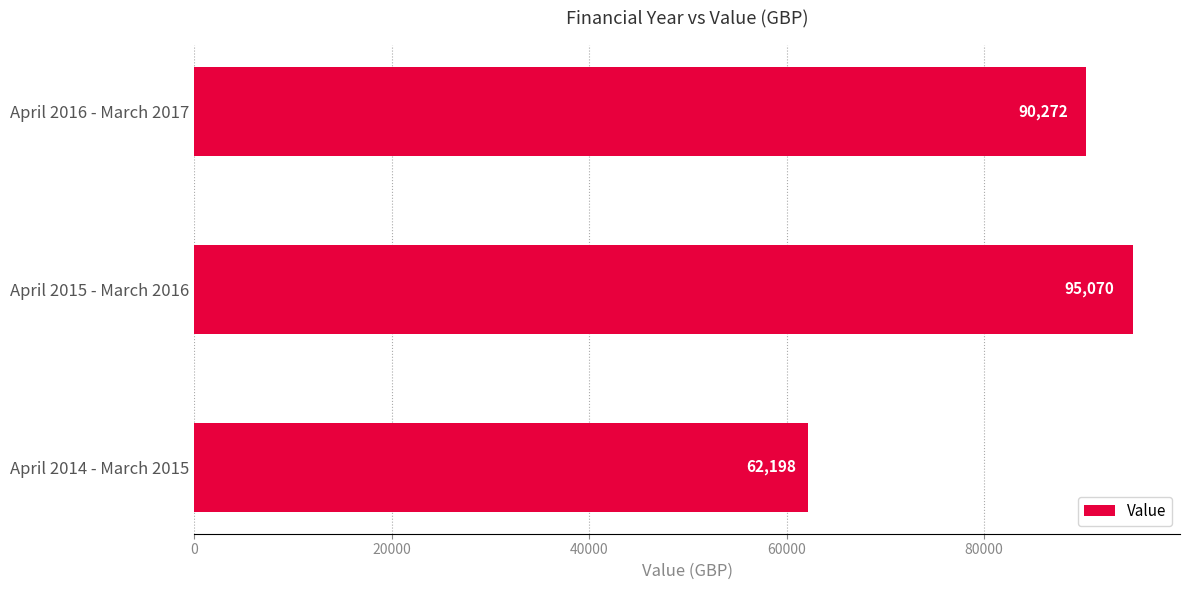

What is the sum of all values?

247540